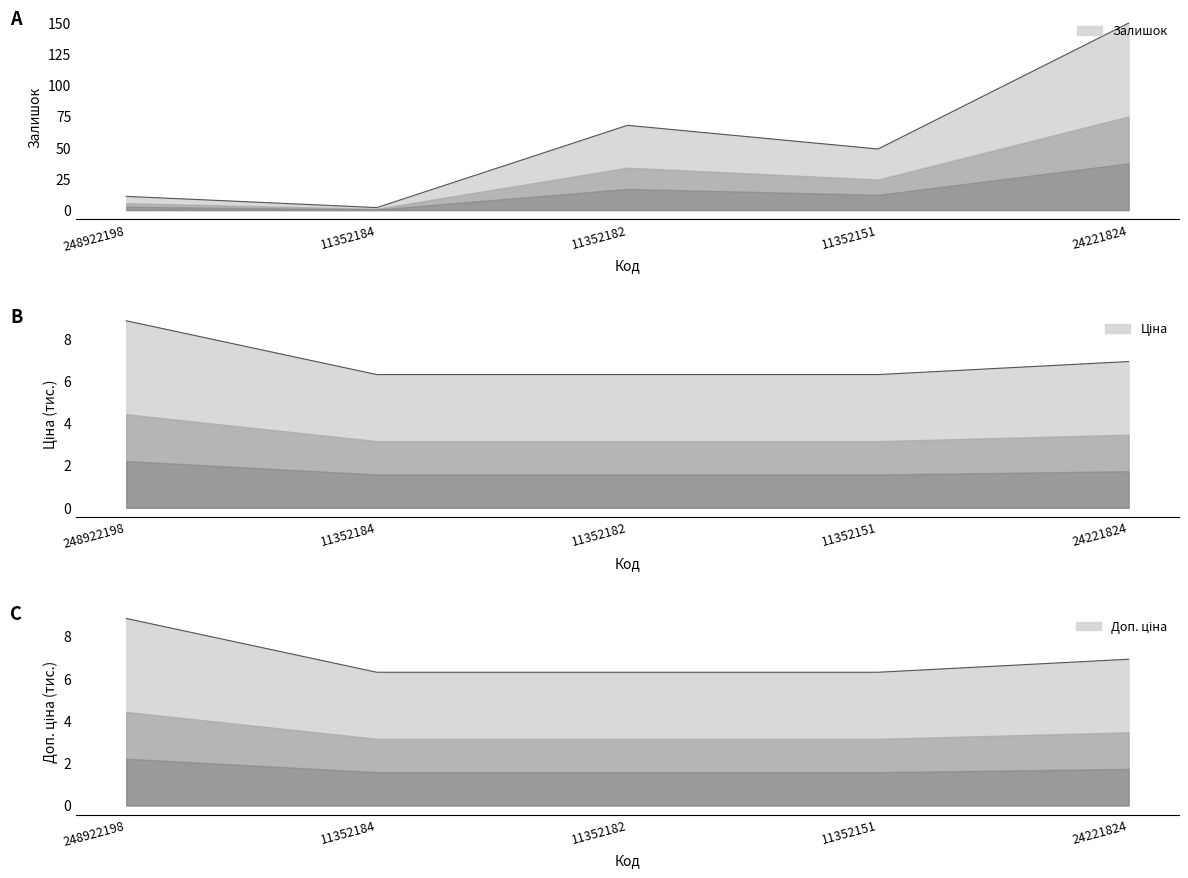

How many values in the Залишок series exceed 49?

2